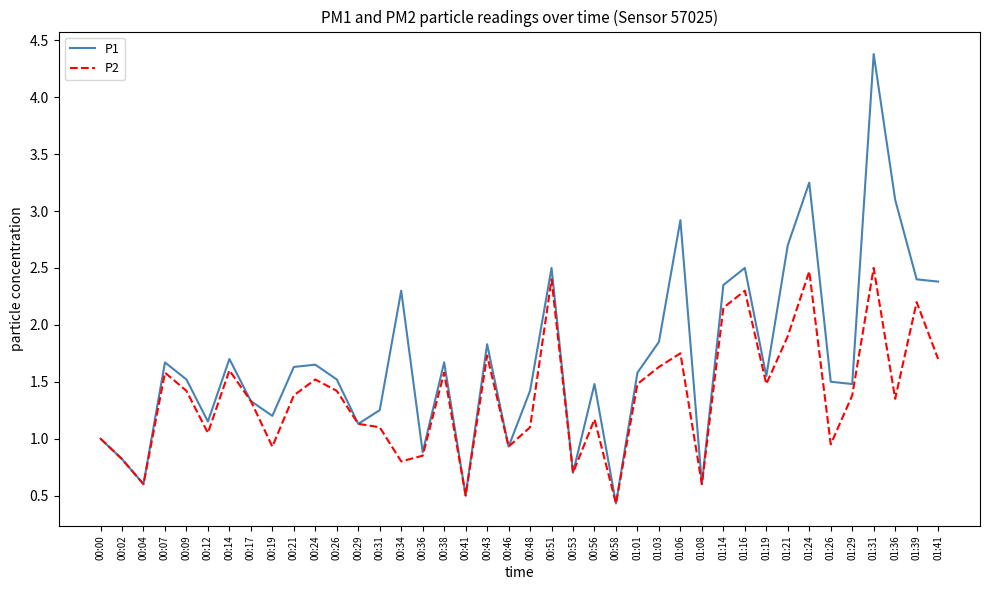

What position from the right is 00:21?

31